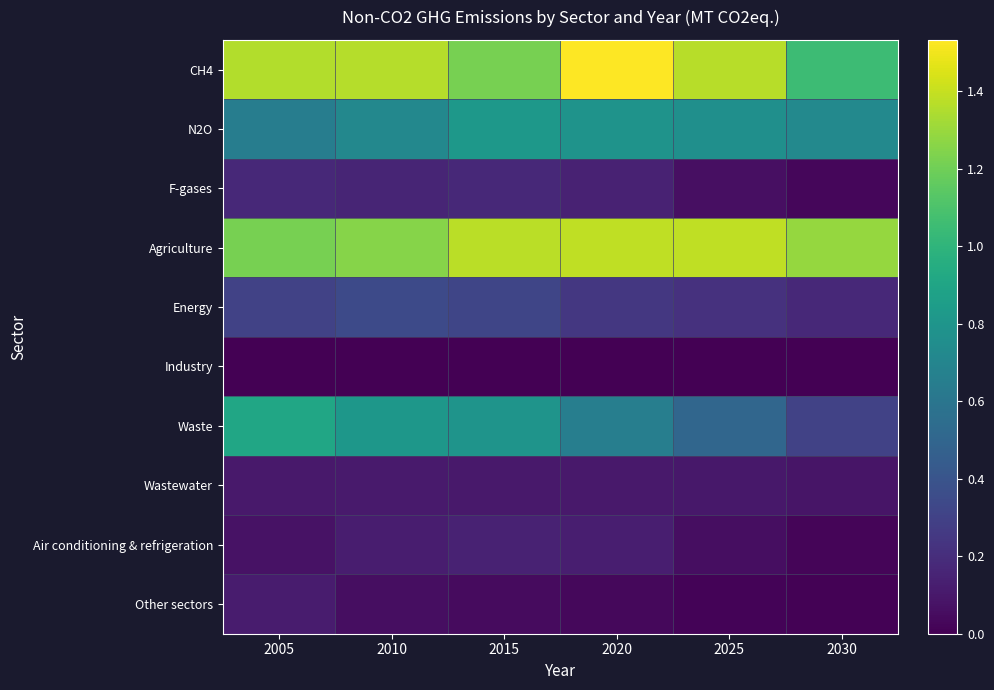

Reading left to right, transcribe all the data shown in this chart.

CH4: 2005=1.4	2010=1.4	2015=1.2	2020=1.5	2025=1.4	2030=1.0
N2O: 2005=0.6	2010=0.7	2015=0.8	2020=0.8	2025=0.8	2030=0.7
F-gases: 2005=0.2	2010=0.2	2015=0.2	2020=0.1	2025=0.1	2030=0.0
Agriculture: 2005=1.2	2010=1.3	2015=1.4	2020=1.4	2025=1.4	2030=1.3
Energy: 2005=0.3	2010=0.3	2015=0.3	2020=0.2	2025=0.2	2030=0.2
Industry: 2005=0.0	2010=0.0	2015=0.0	2020=0.0	2025=0.0	2030=0.0
Waste: 2005=0.9	2010=0.8	2015=0.8	2020=0.7	2025=0.5	2030=0.3
Wastewater: 2005=0.1	2010=0.1	2015=0.1	2020=0.1	2025=0.1	2030=0.1
Air conditioning & refrigeration: 2005=0.1	2010=0.1	2015=0.1	2020=0.1	2025=0.1	2030=0.0
Other sectors: 2005=0.1	2010=0.1	2015=0.0	2020=0.0	2025=0.0	2030=0.0